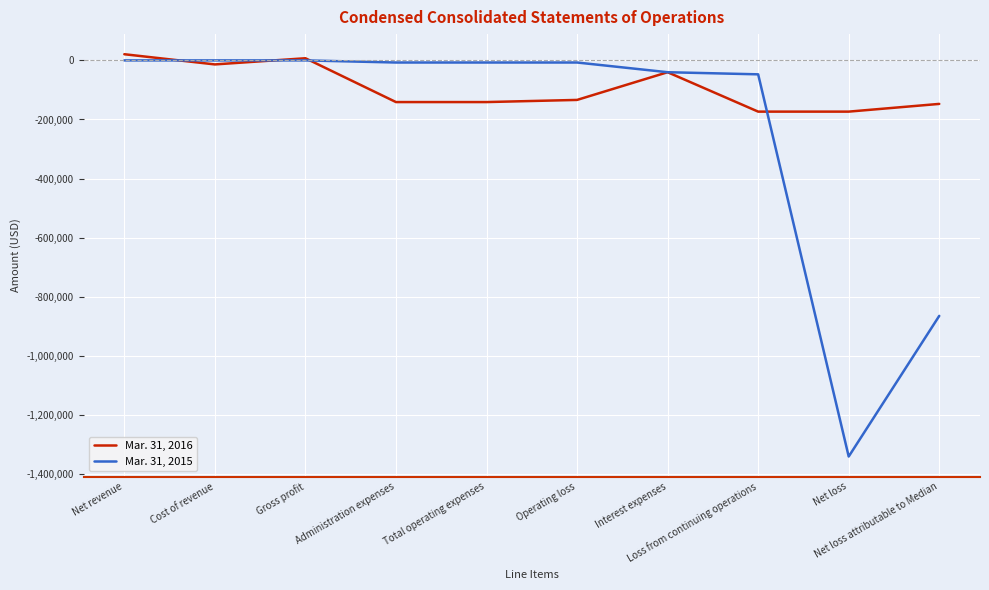

What is the difference between the highest and lowest values at Total operating expenses?

133893